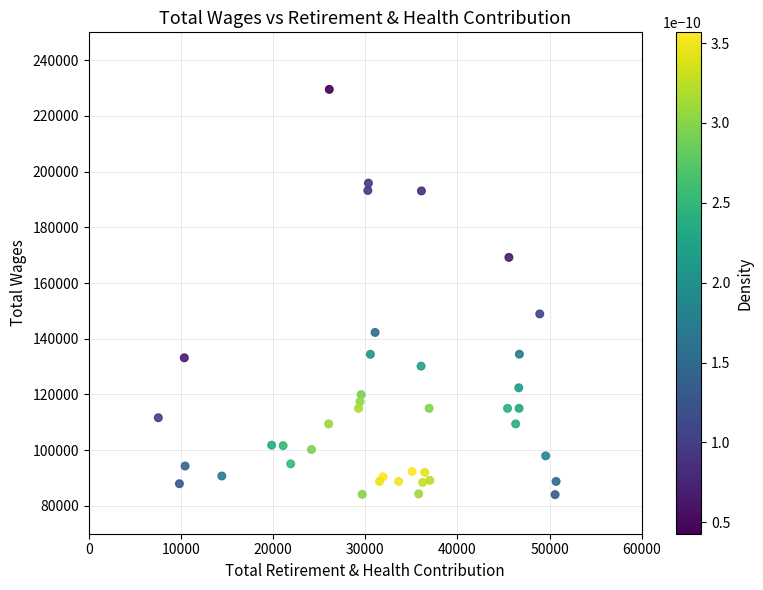

What Y value in the scatter plot is closest to 156779?

148911